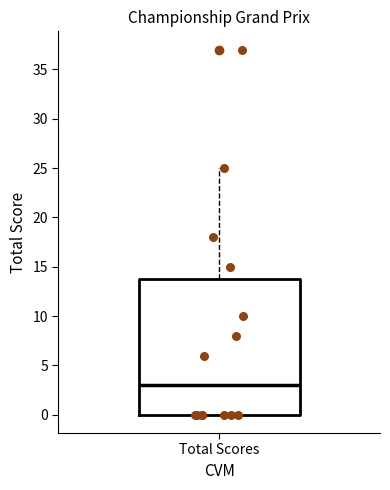

Where is the upper edge of the box for Total Scores on the y-axis? The values are not printed on the chart, so give them approximately, as read against the axis.

14